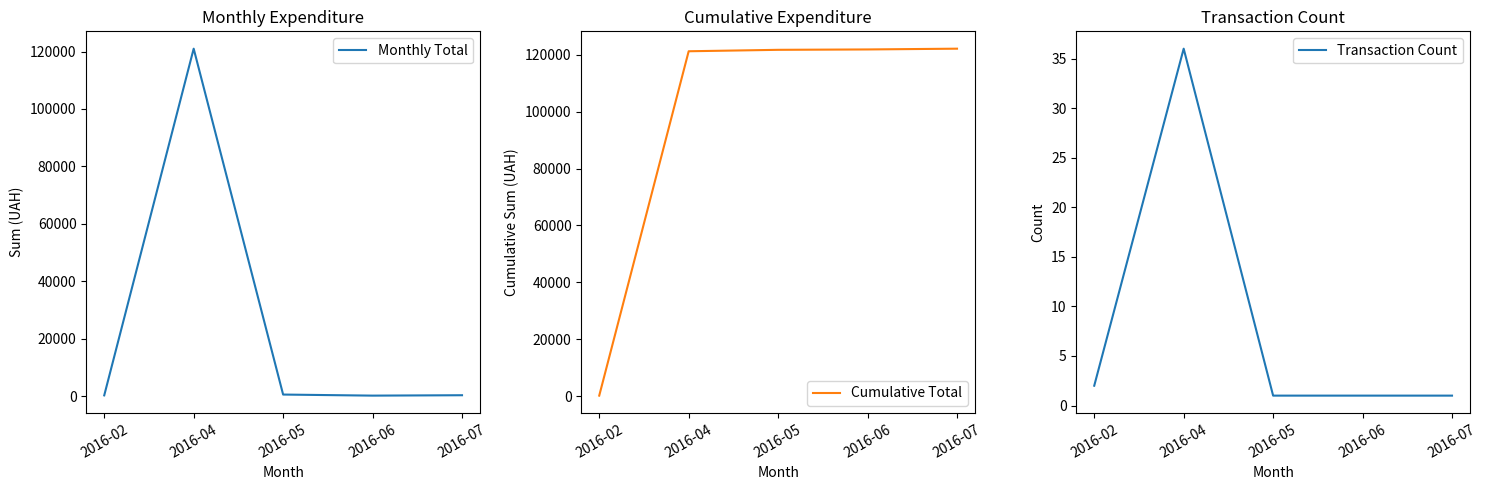

True or false: Cumulative Total and Transaction Count intersect in this chart.

False